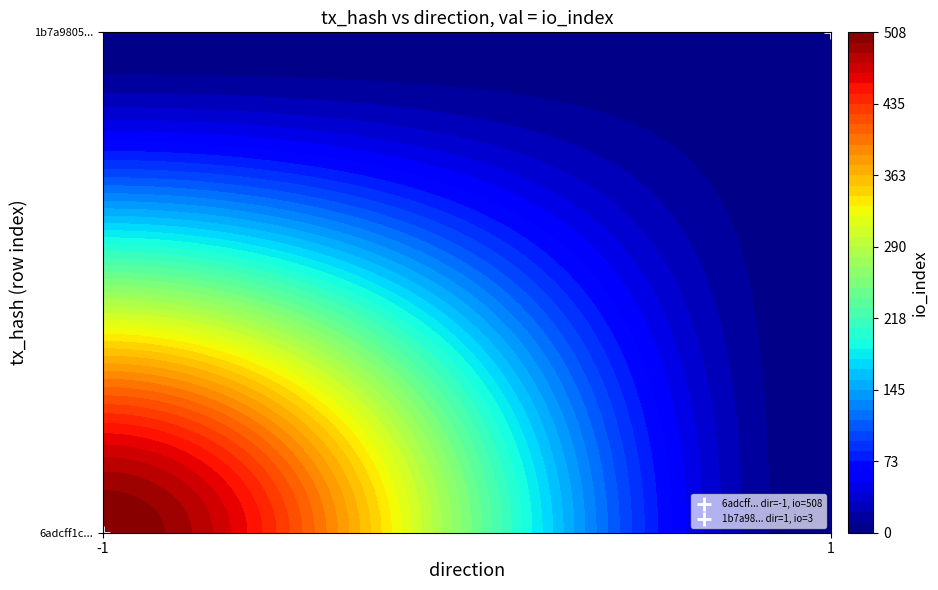

What is the average value of the 1b7a9805f190a11f39c7d0fdb74a2b9e9bc88dc series?

2